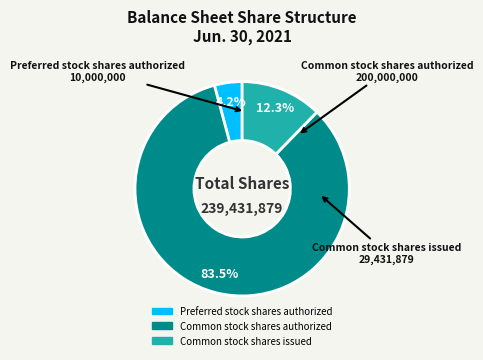

Which category accounts for the majority?

Common stock shares authorized